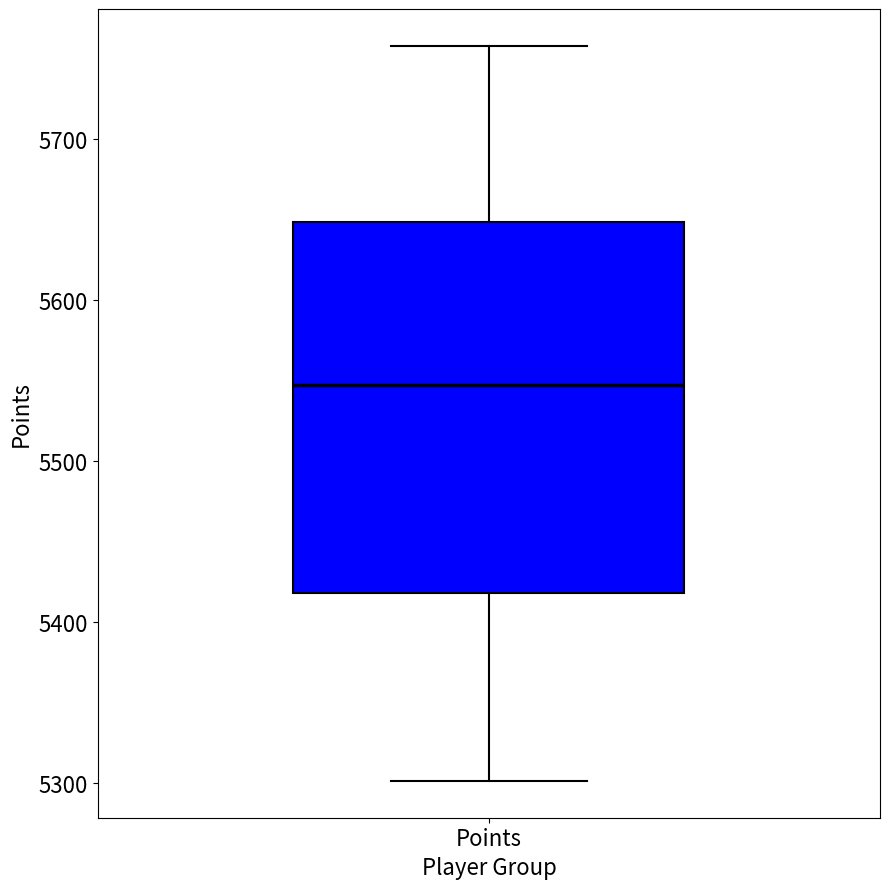

Transcribe this box plot: give where the median line is, the range the box spans, and where the two whiskers end, as read against the y-axis. The values are not printed on the chart, so give them approximately, as read against the axis.

median 5550, box 5420 to 5650, whiskers 5300 to 5760